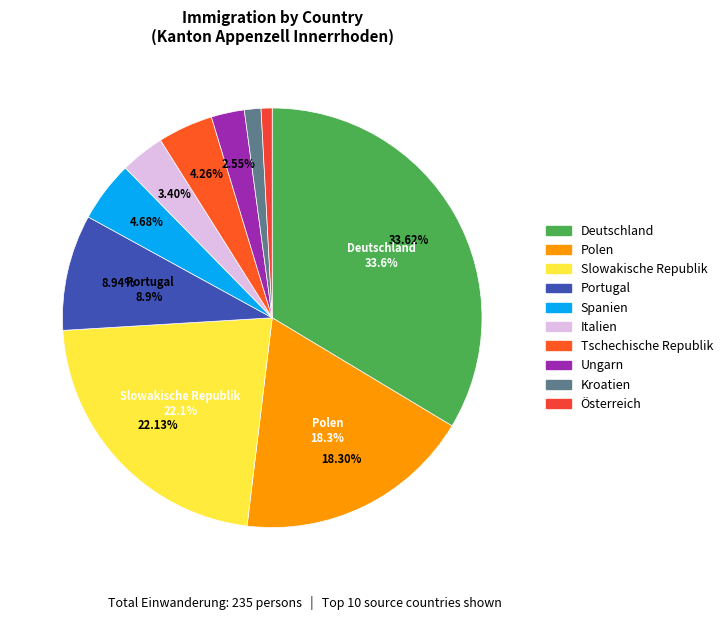

True or false: Ungarn accounts for 13% of the total.

False